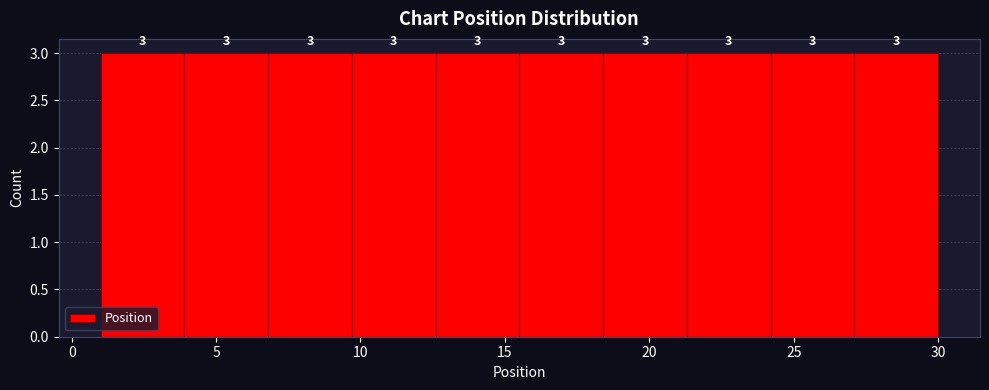

How tall is the bar that spans 1.0 to 3.9 on the x-axis? The bar edges are not printed on the chart, so give them approximately, as read against the axis.

3